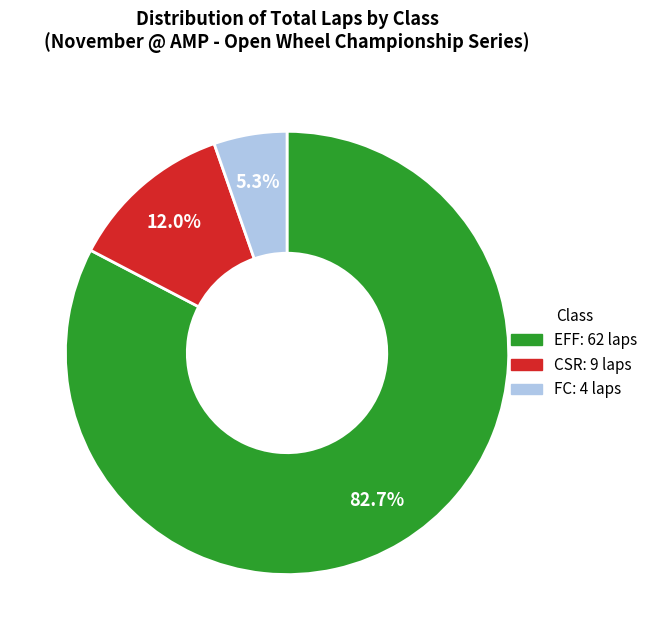

Count the number of slices in the pie.

3